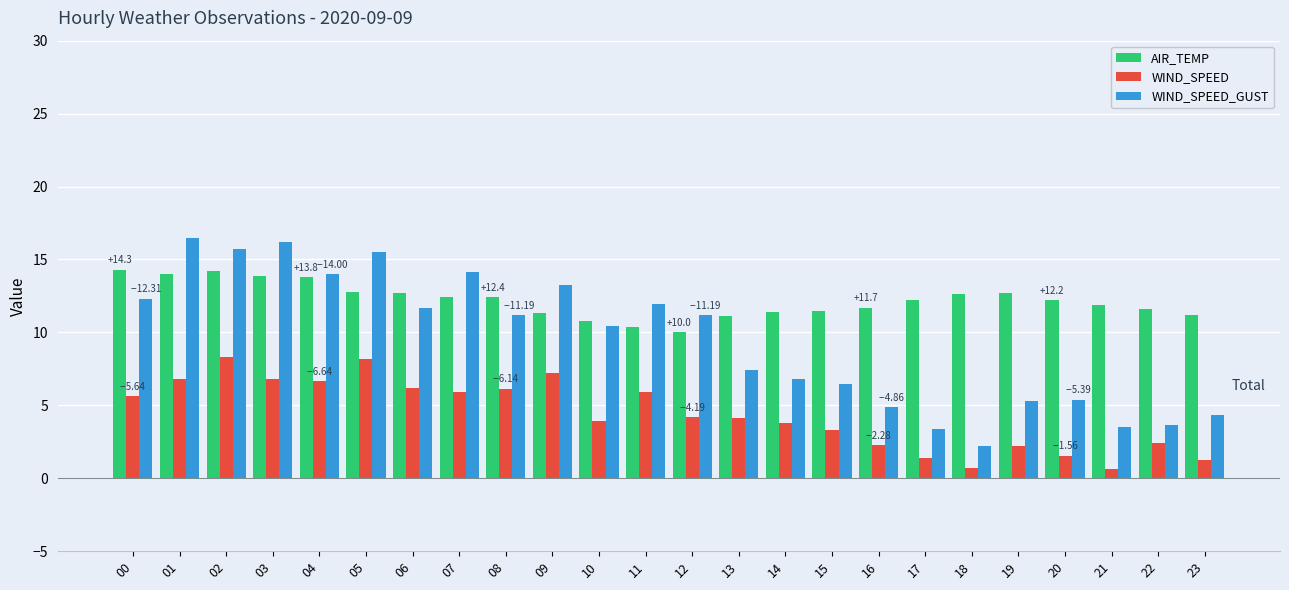

Is the value of WIND_SPEED at 19 greater than the value of WIND_SPEED_GUST at 09?

No